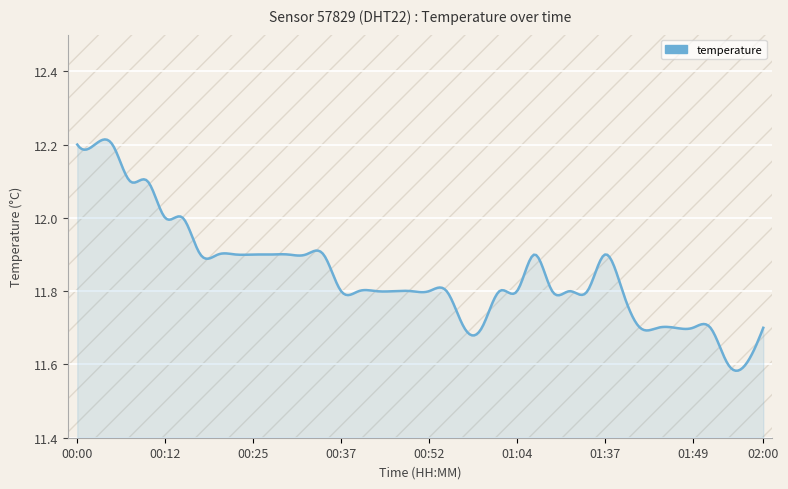

What is the difference between the second highest and minimum values?

0.6